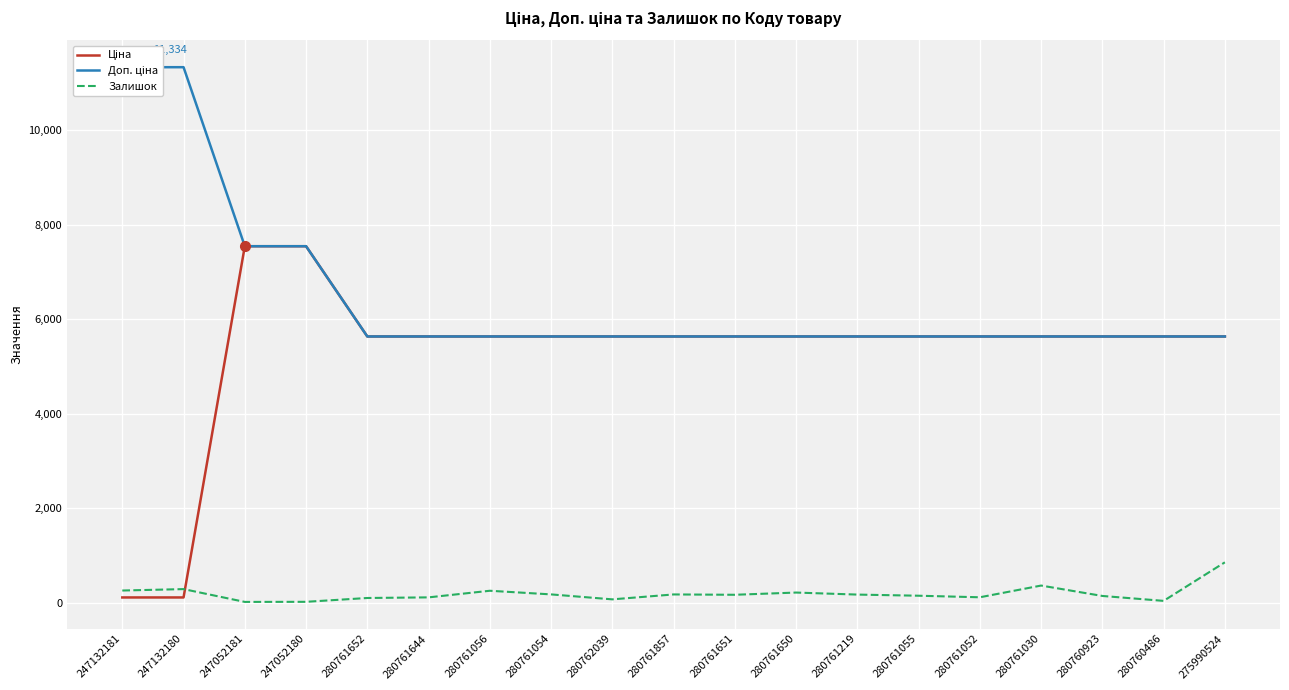

True or false: Доп. ціна and Залишок cross at least once.

False